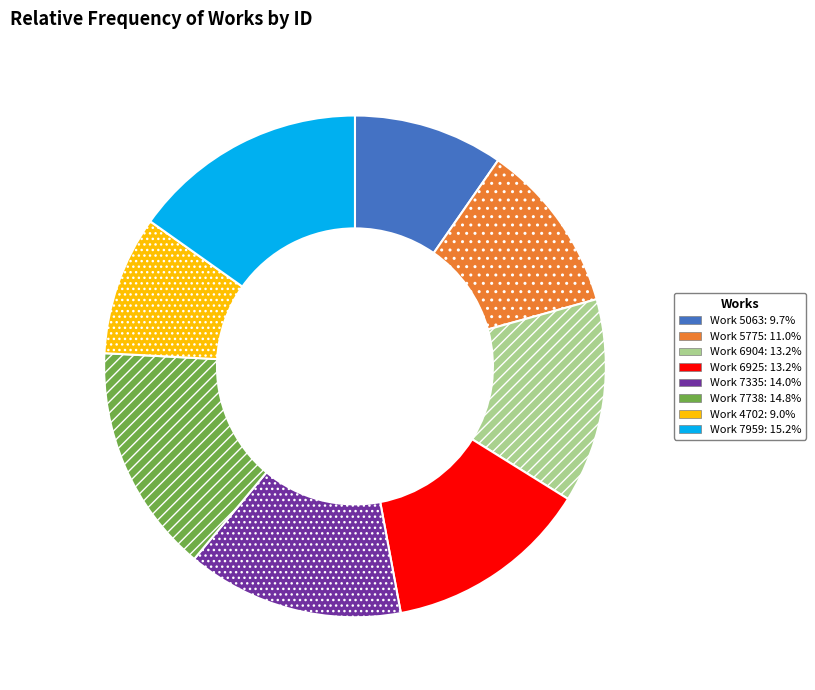

Is there any slice that represents more than half of the pie?

No